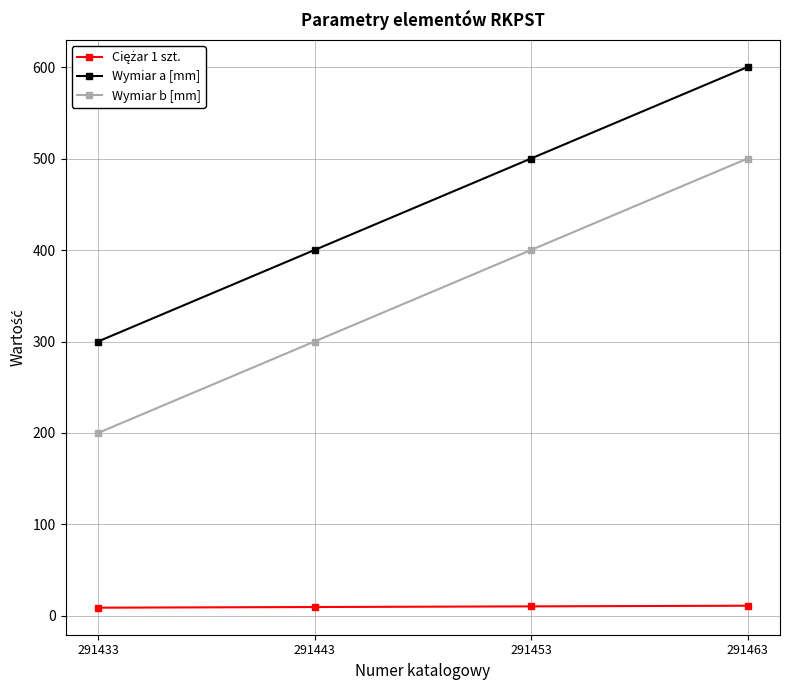

What is the maximum value for Wymiar b [mm]?

500.0